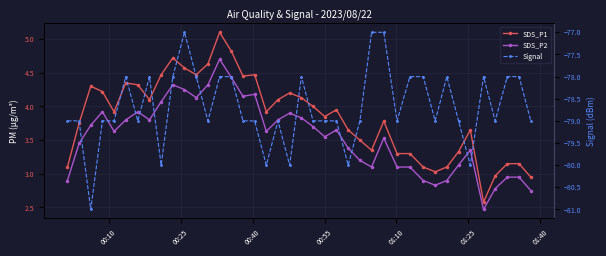

The value of SDS_P2 at 34 is 4.6. True or false?

False